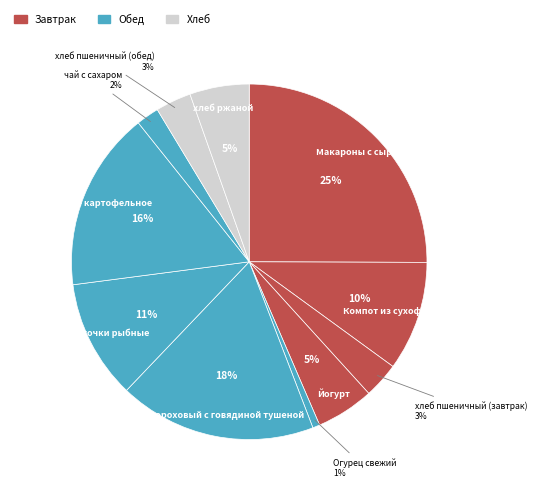

To the nearest percent, what portion does хлеб пшеничный (завтрак) represent?

3%